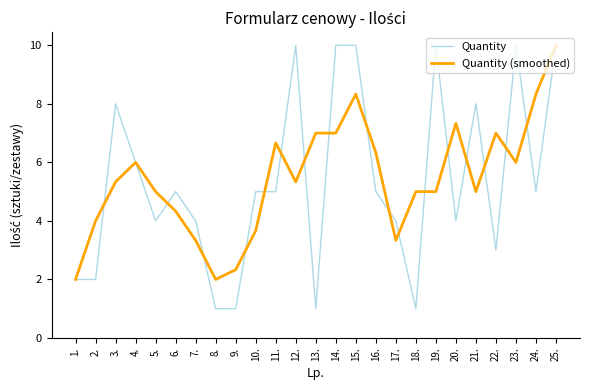

True or false: Quantity (smoothed) has a value of 16.5 at 25..

False